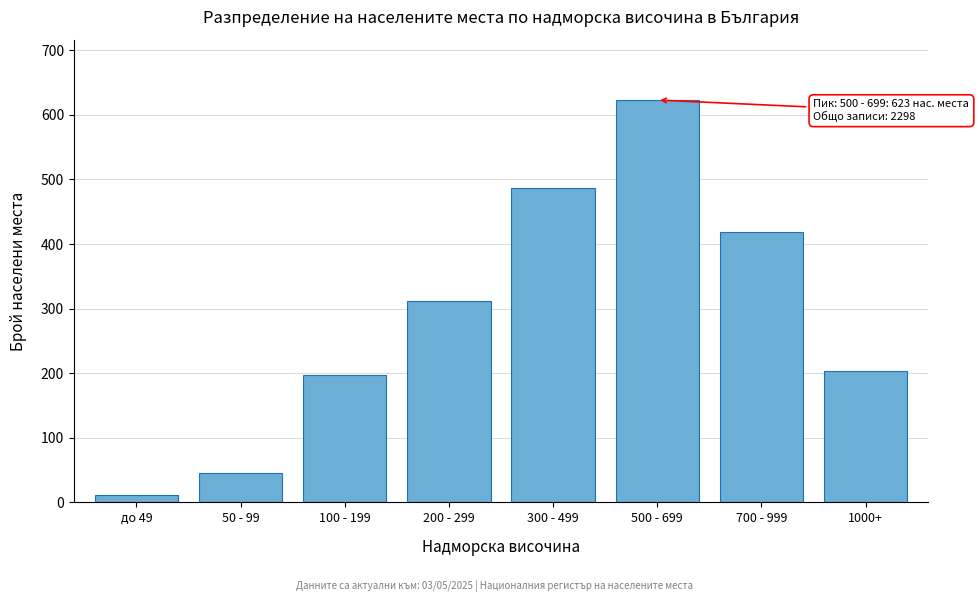

Reading right to left, extract all data points from this chart.

203	418	623	487	312	198	45	12